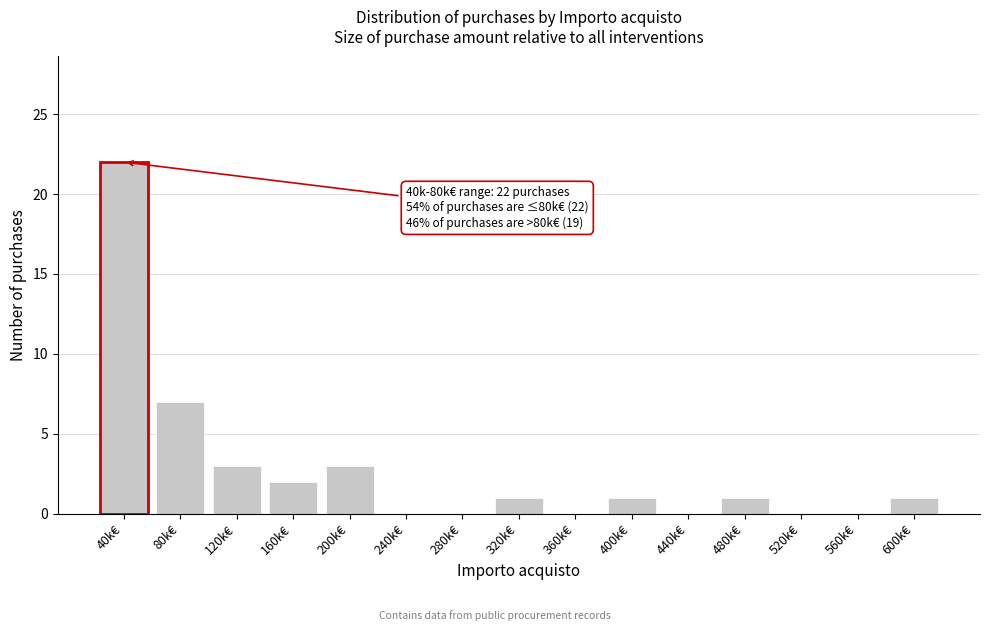

Reading right to left, extract all data points from this chart.

600k€=1	560k€=0	520k€=0	480k€=1	440k€=0	400k€=1	360k€=0	320k€=1	280k€=0	240k€=0	200k€=3	160k€=2	120k€=3	80k€=7	40k€=22